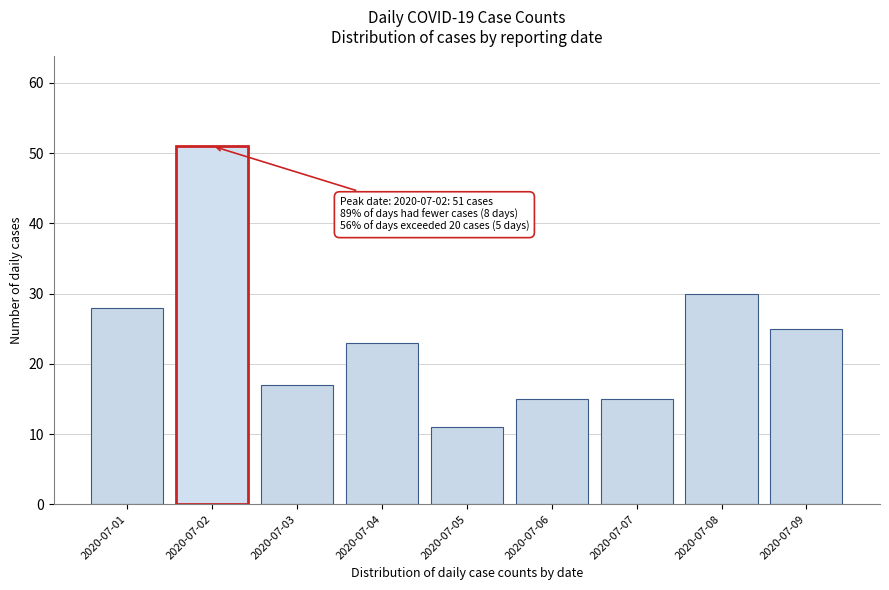

Reading left to right, transcribe all the data shown in this chart.

28	51	17	23	11	15	15	30	25